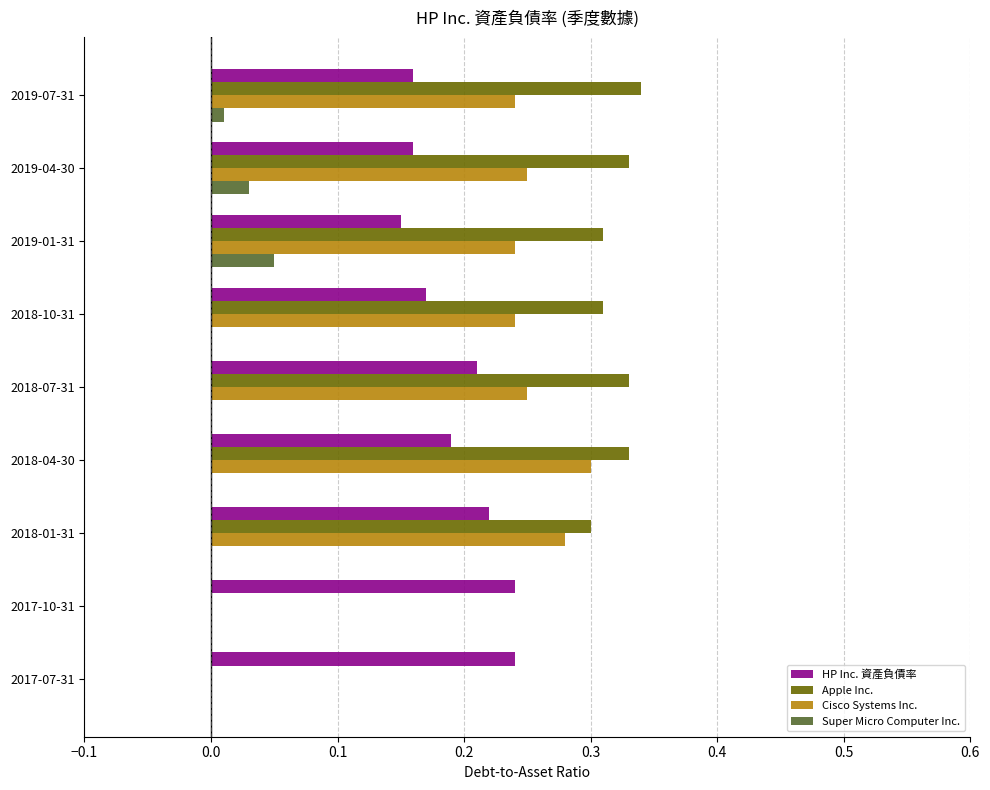

Which series has the largest total across all categories?

Apple Inc.